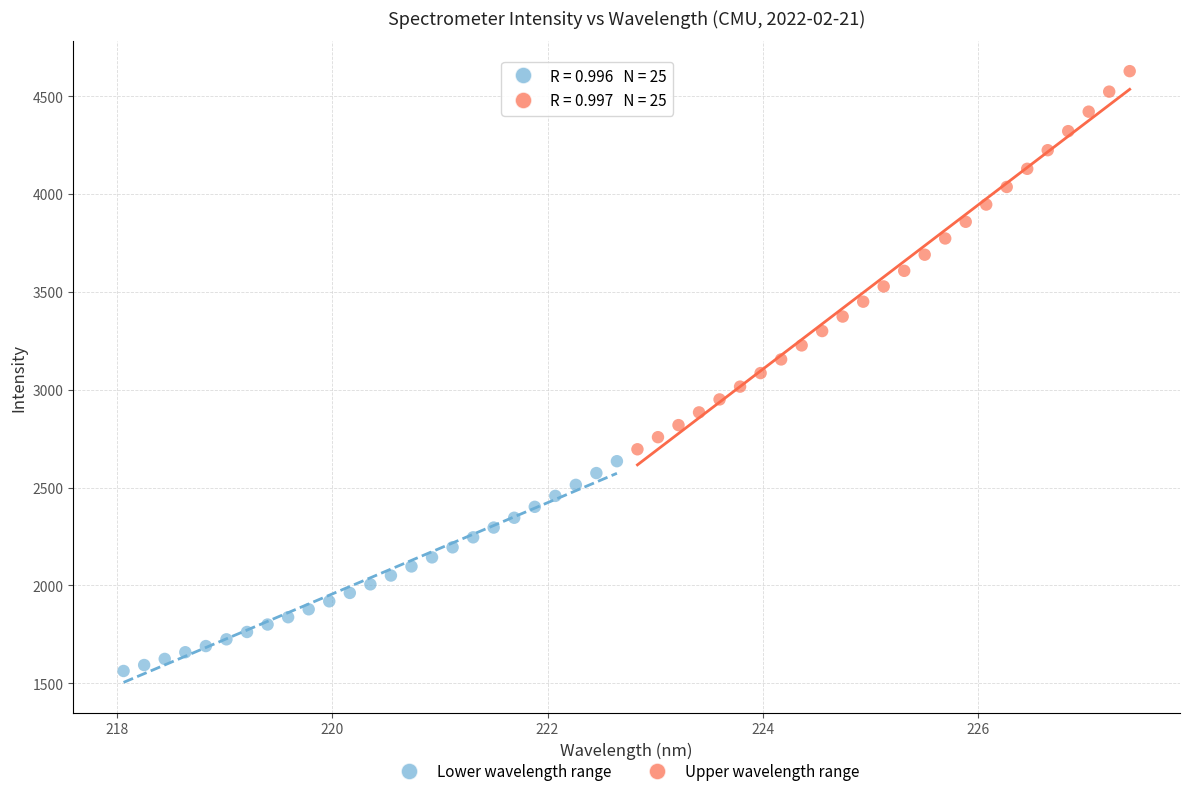

Which series contains the highest Y value?

Upper wavelength range